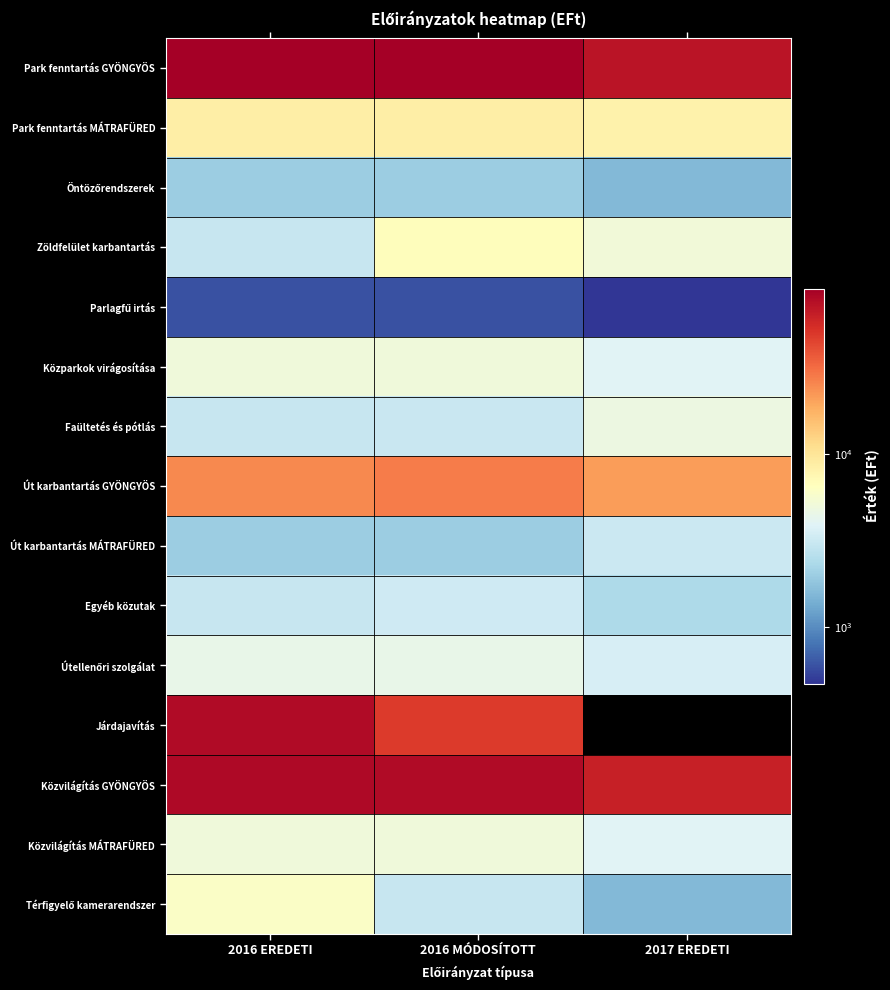

At which category is the sum across all series the highest?

2016 EREDETI